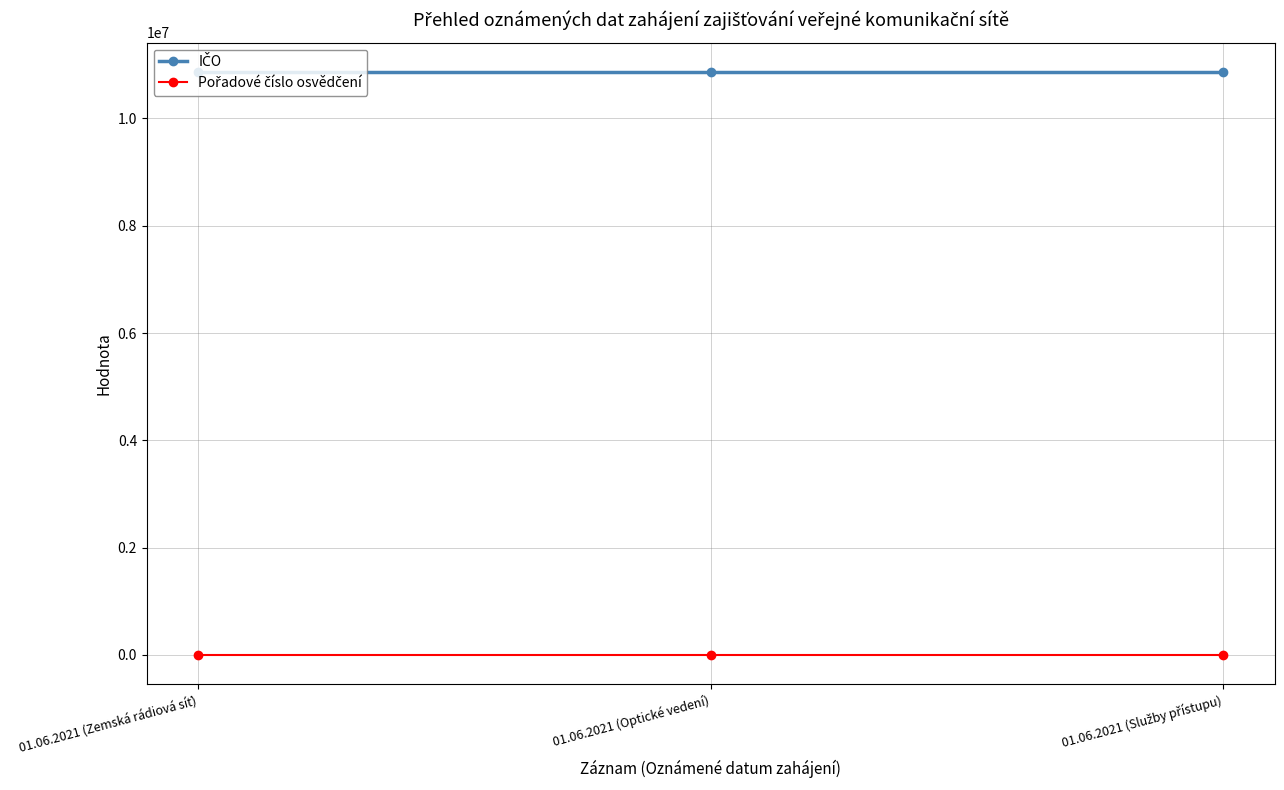

What is the label of the 2nd point from the right?

01.06.2021 (Optické vedení)